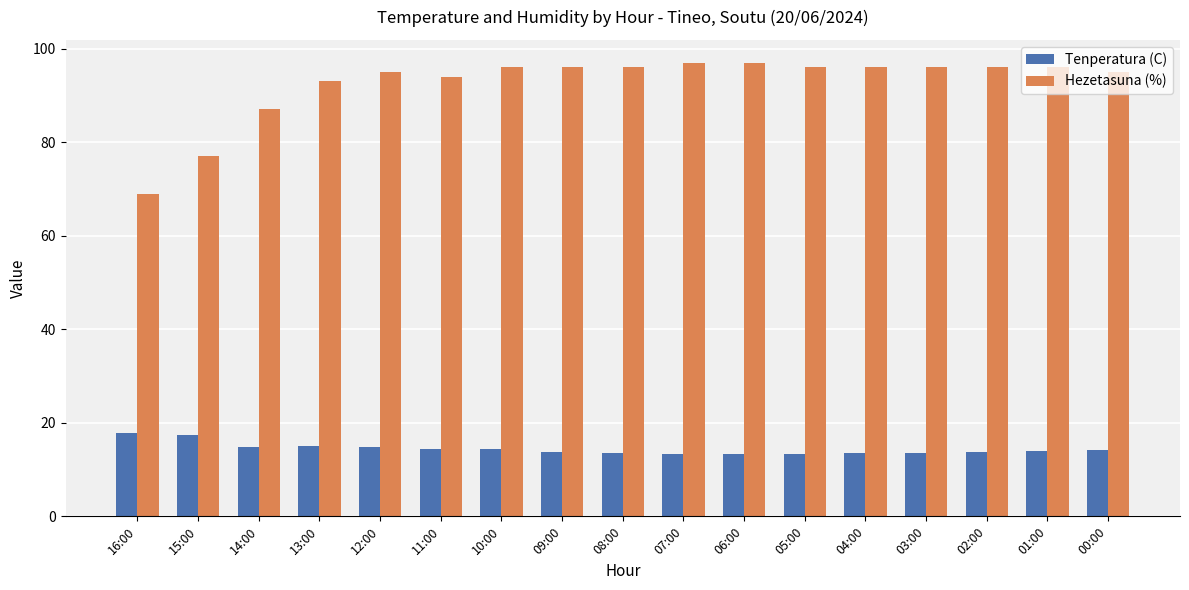

Which series has the largest range (max minus min)?

Hezetasuna (%)